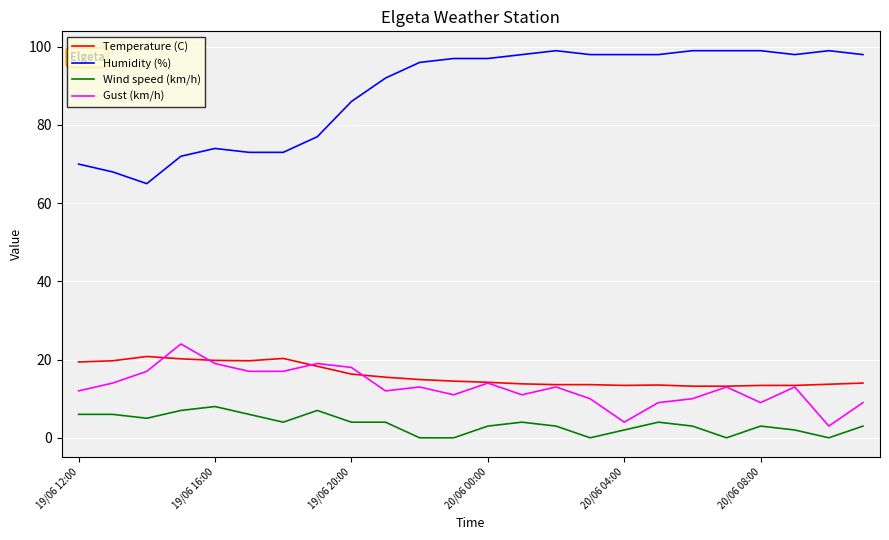

Which series has the largest total across all categories?

Humidity (%)